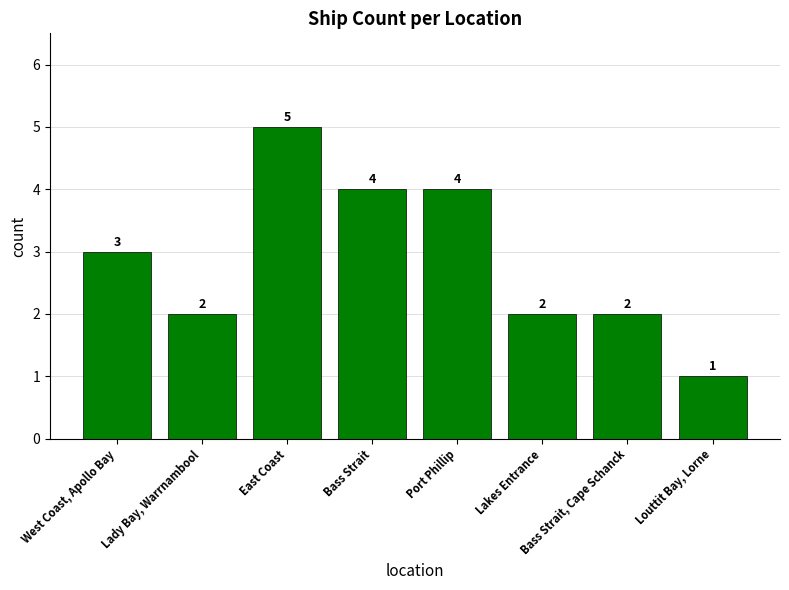

Reading left to right, transcribe all the data shown in this chart.

3	2	5	4	4	2	2	1